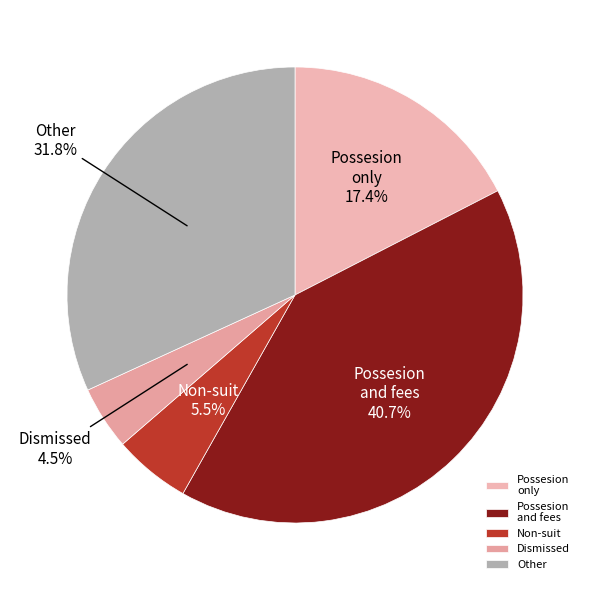

Count the number of slices in the pie.

5